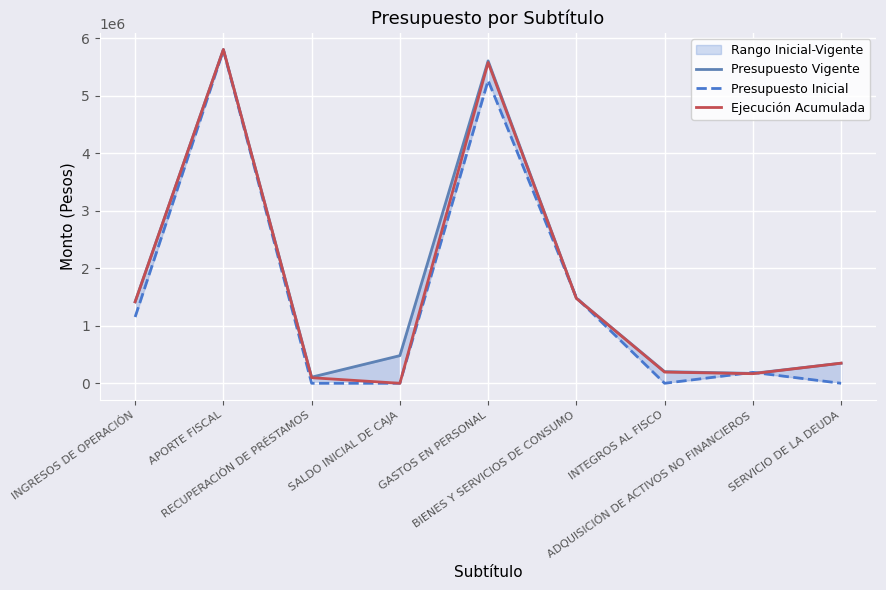

True or false: Ejecución Acumulada and Presupuesto Vigente intersect in this chart.

False